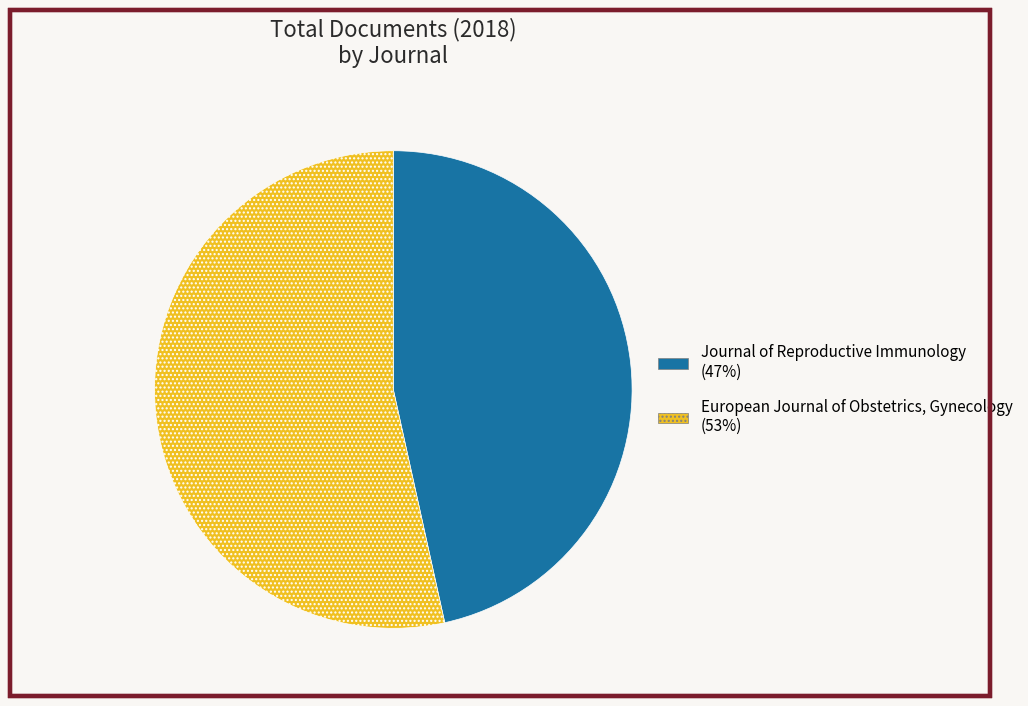

Rank the categories by value from highest to lowest.

European Journal of Obstetrics, Gynecology, Journal of Reproductive Immunology